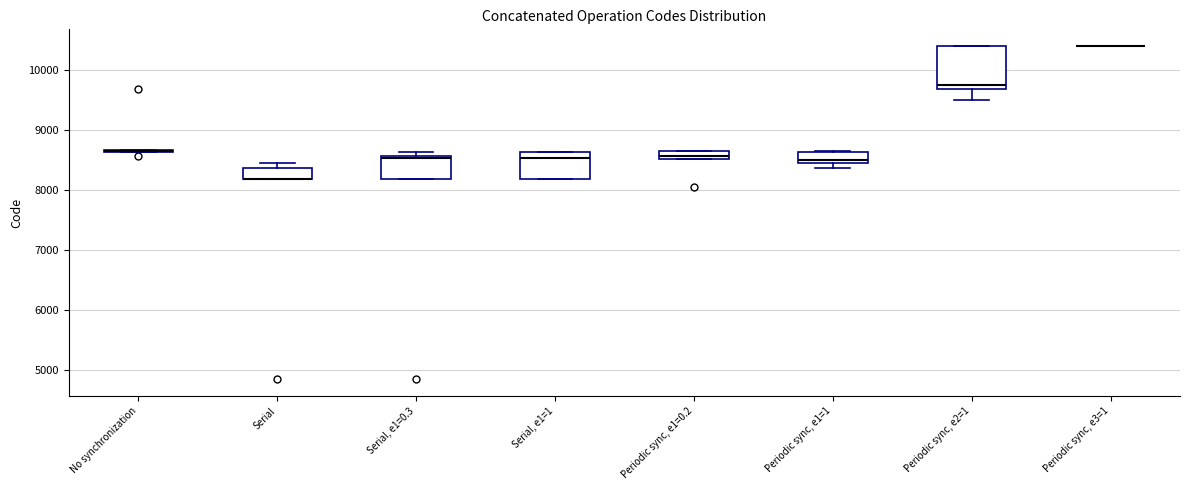

Comparing the boxes themselves (not the whiskers), which one is the tallest?

Periodic sync, e2=1